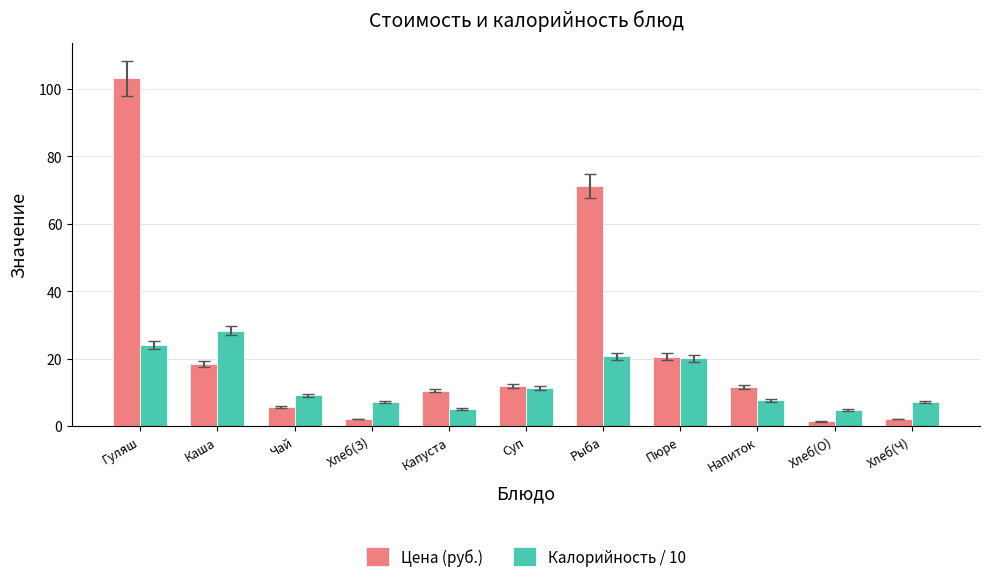

What is the label of the 10th bar from the right?

Каша